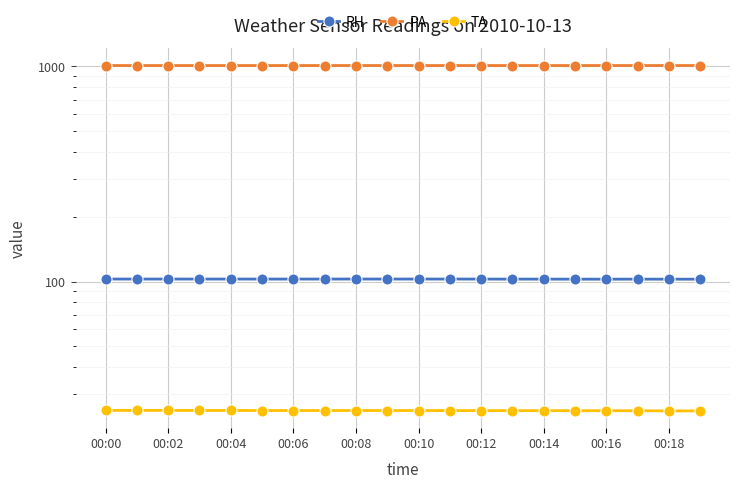

How many interior local valleys does the PA series have?

4